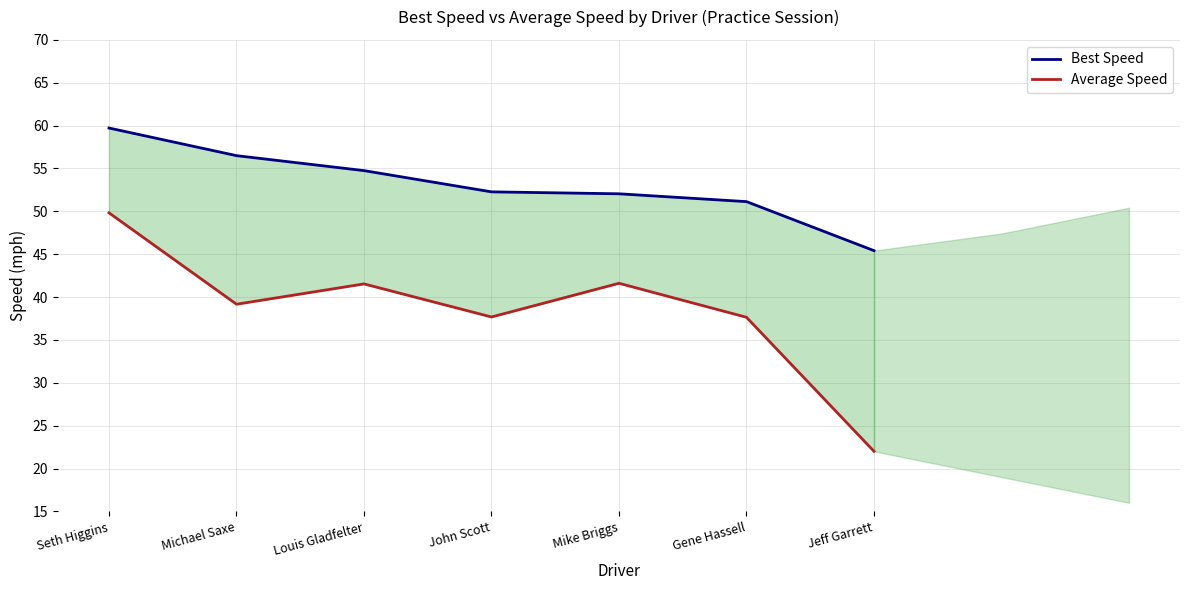

What is the difference between the maximum and second lowest values in the Average Speed series?

12.2